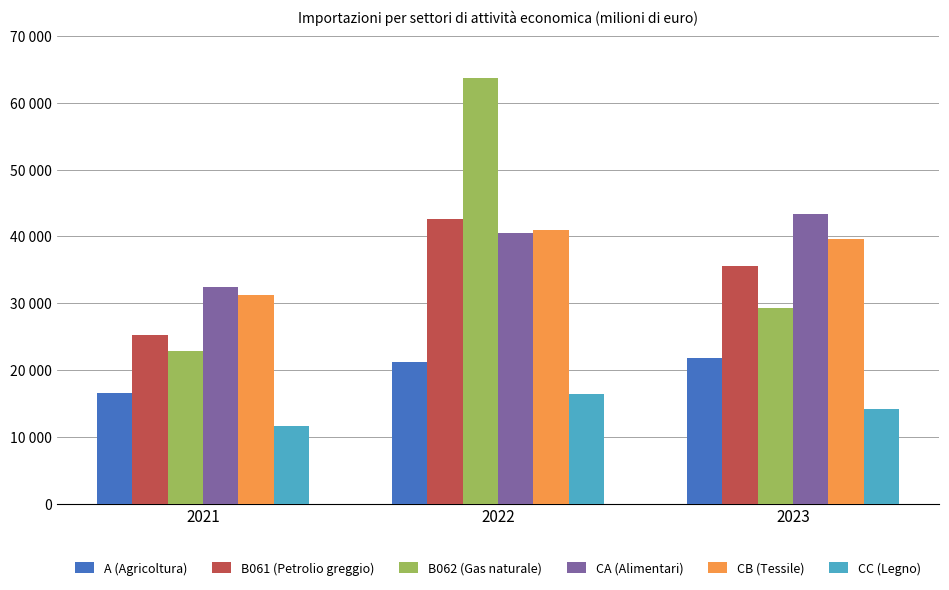

True or false: B062 (Gas naturale) has a value of 22820.9 at 2021.

True